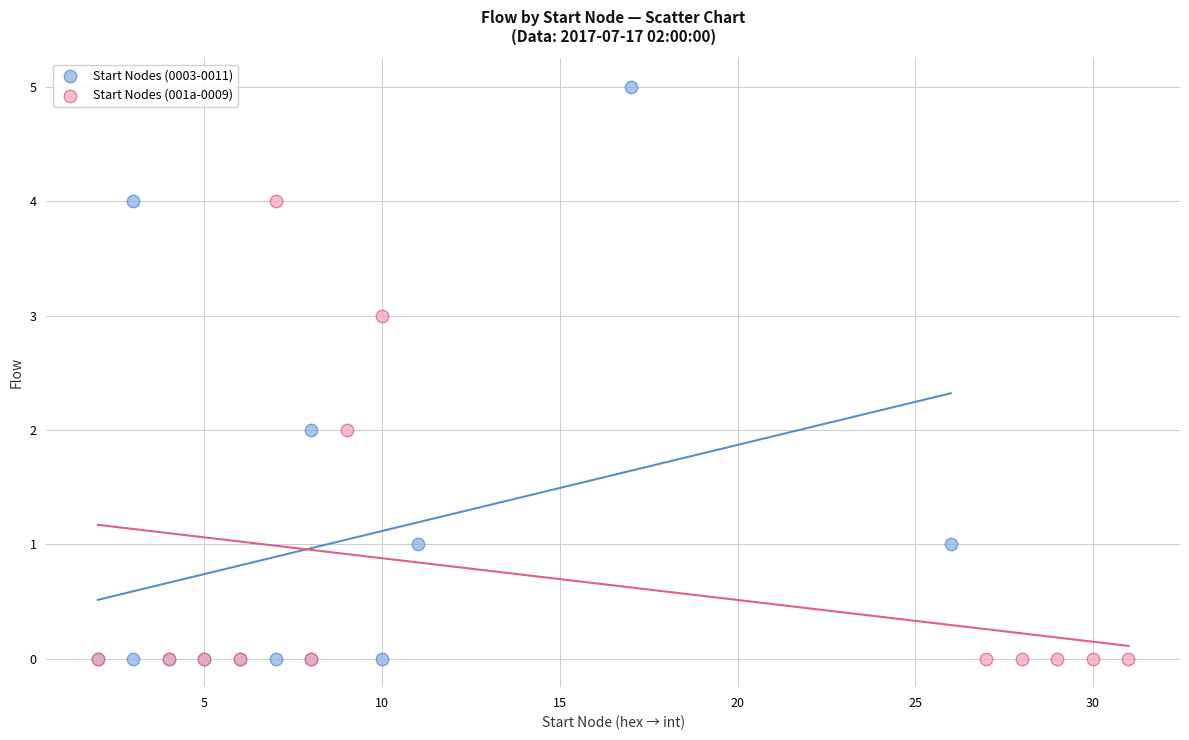

Which series contains the highest Y value?

Start Nodes (0003-0011)